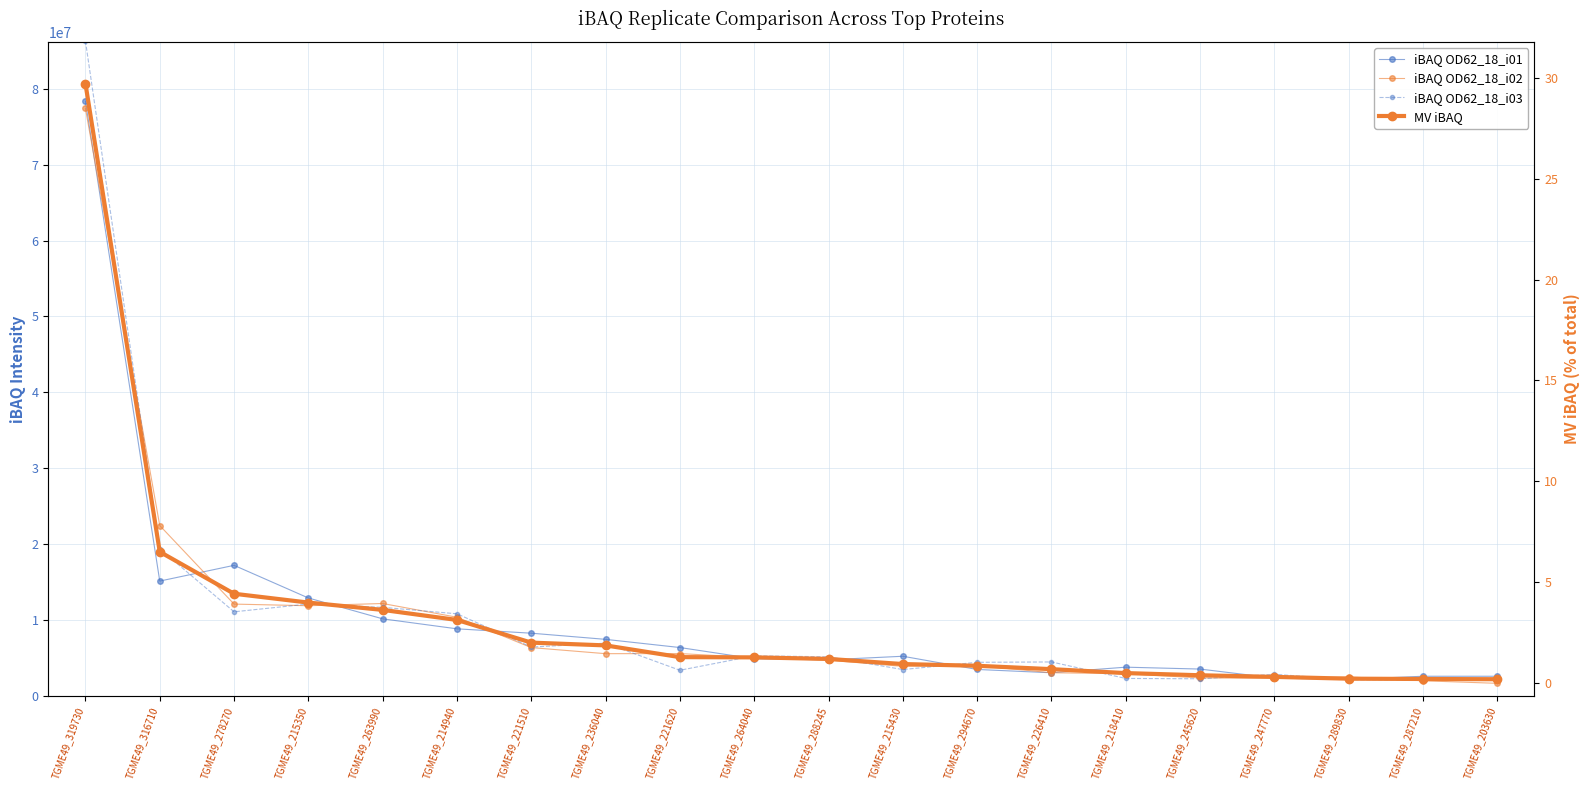

At how many categories does at least one series exceed 72046381?

1